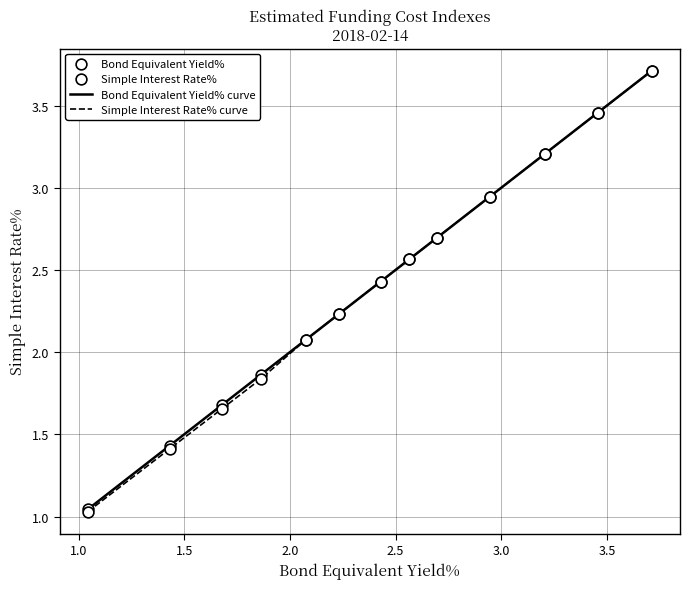

Which series has the widest spread of values?

Simple Interest Rate% curve